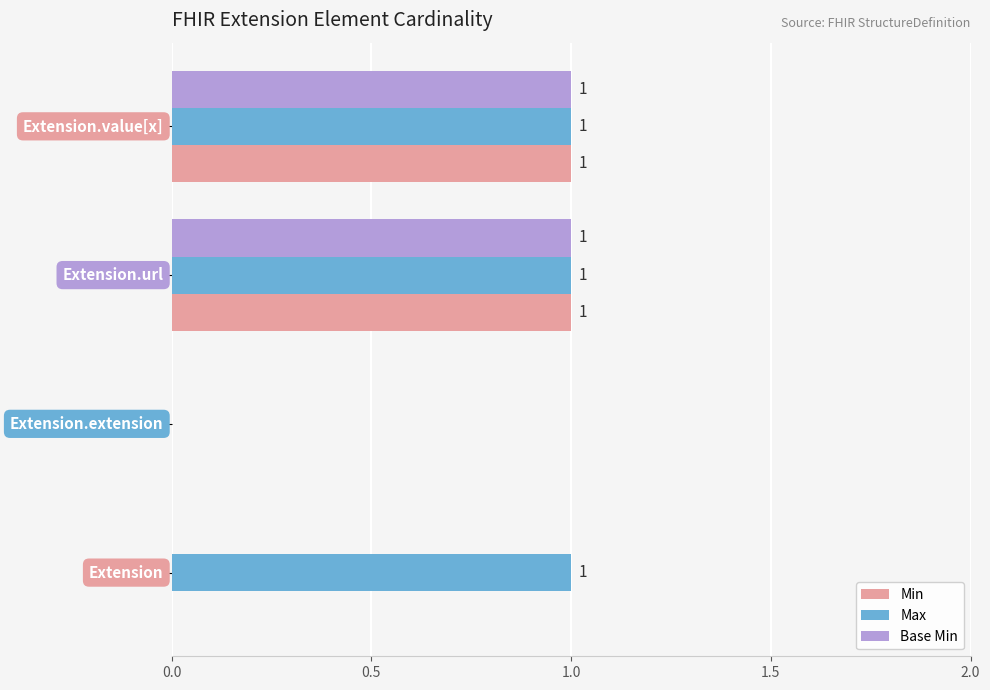

How many Max values are between 1 and 2?

3